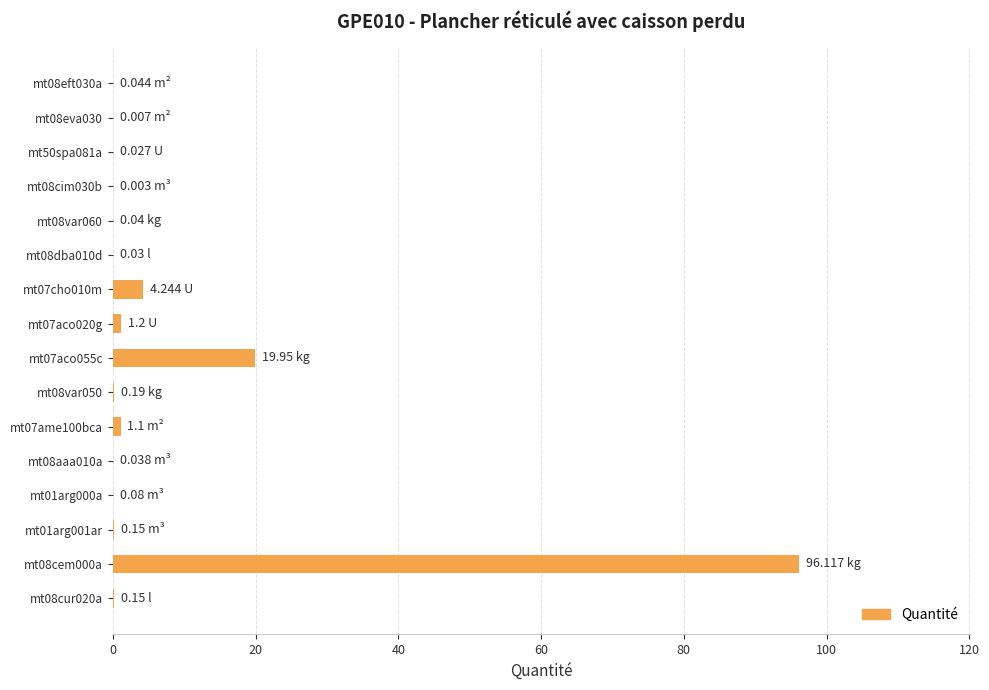

What is the sum of all values?

123.4